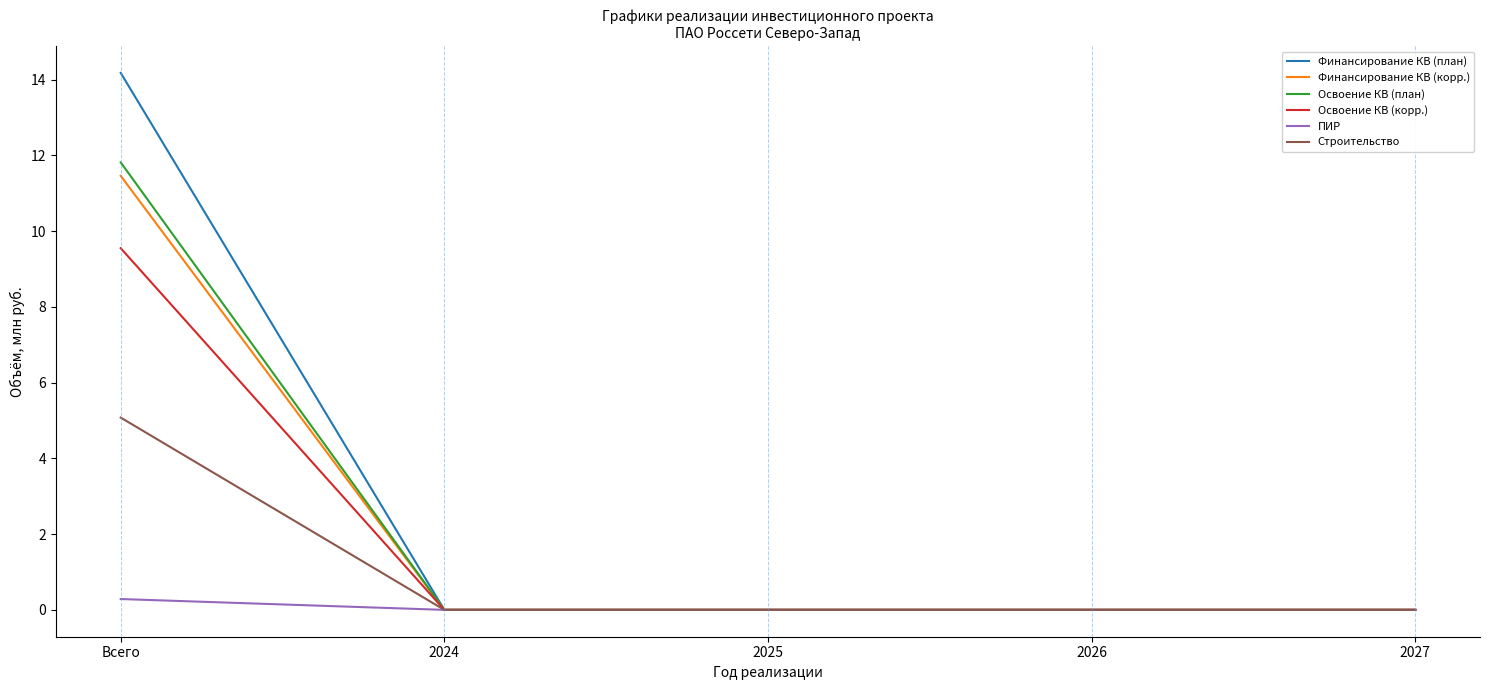

Is it true that Финансирование КВ (план) equals 7.1 at 2026?

False